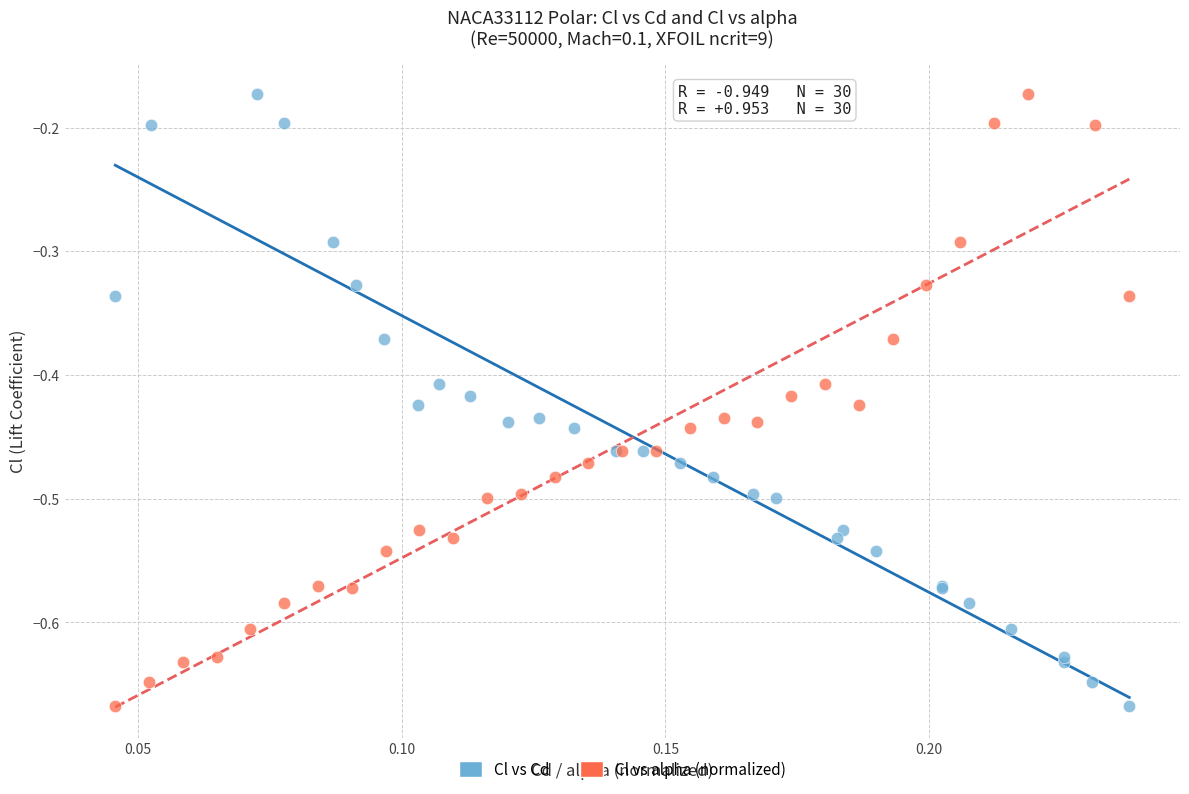

What are all the series names shown in the legend?

Cl vs Cd, Cl vs alpha (normalized)